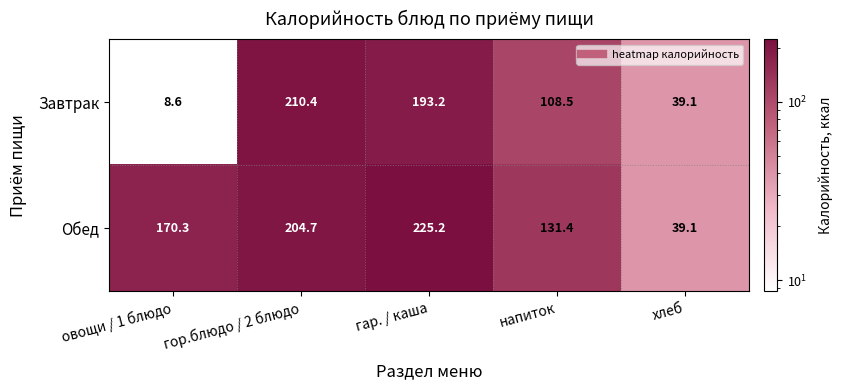

Reading right to left, what are all the values shown in this chart?

Завтрак: 39.1	108.5	193.2	210.4	8.6
Обед: 39.1	131.4	225.2	204.7	170.3